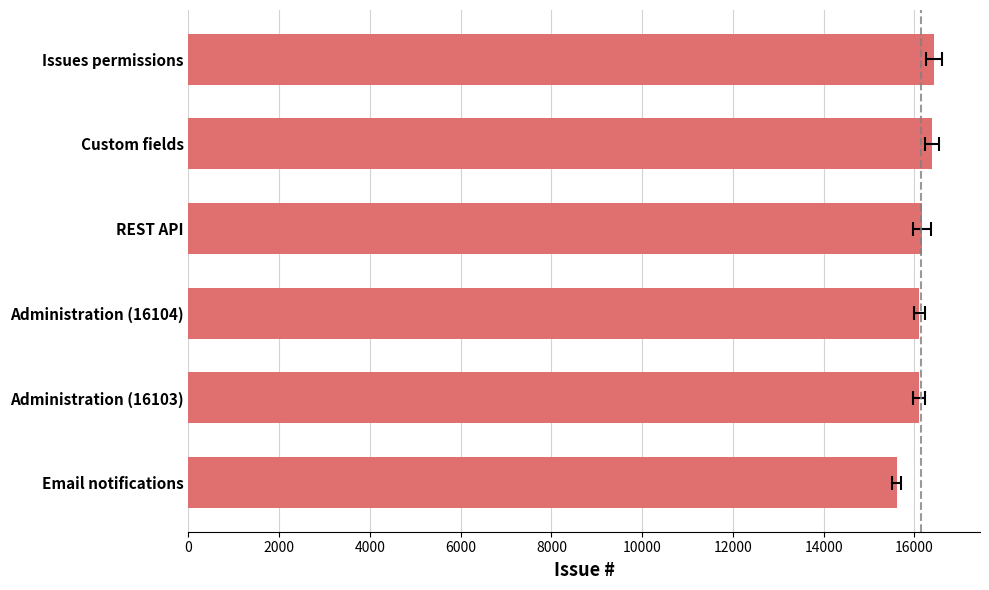

How many categories are shown in the chart?

6